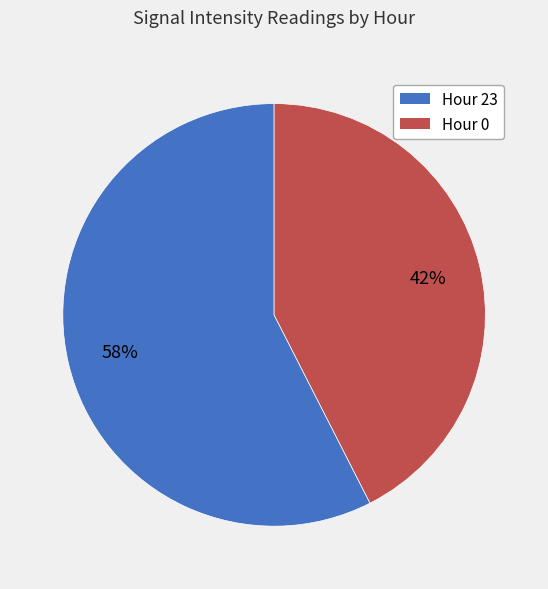

Which slice is the smallest?

Hour 0